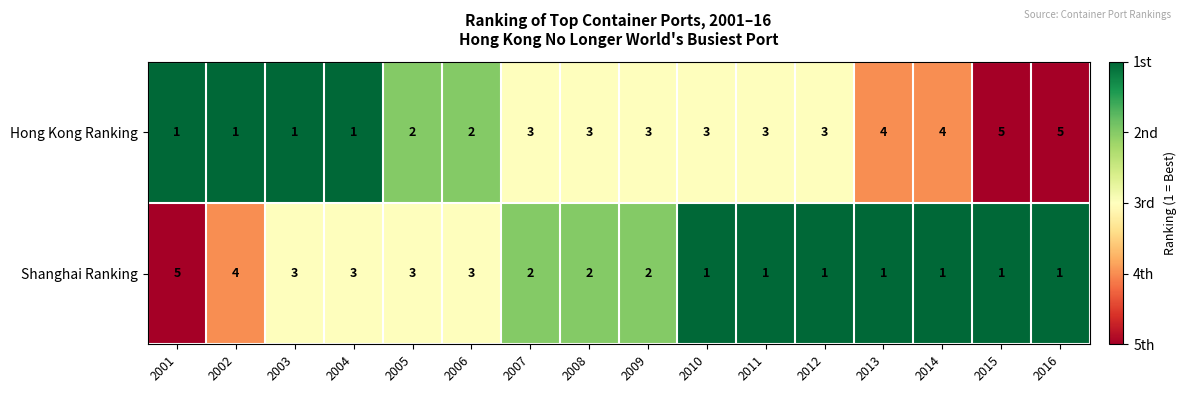

Which series has the largest total across all categories?

Hong Kong Ranking